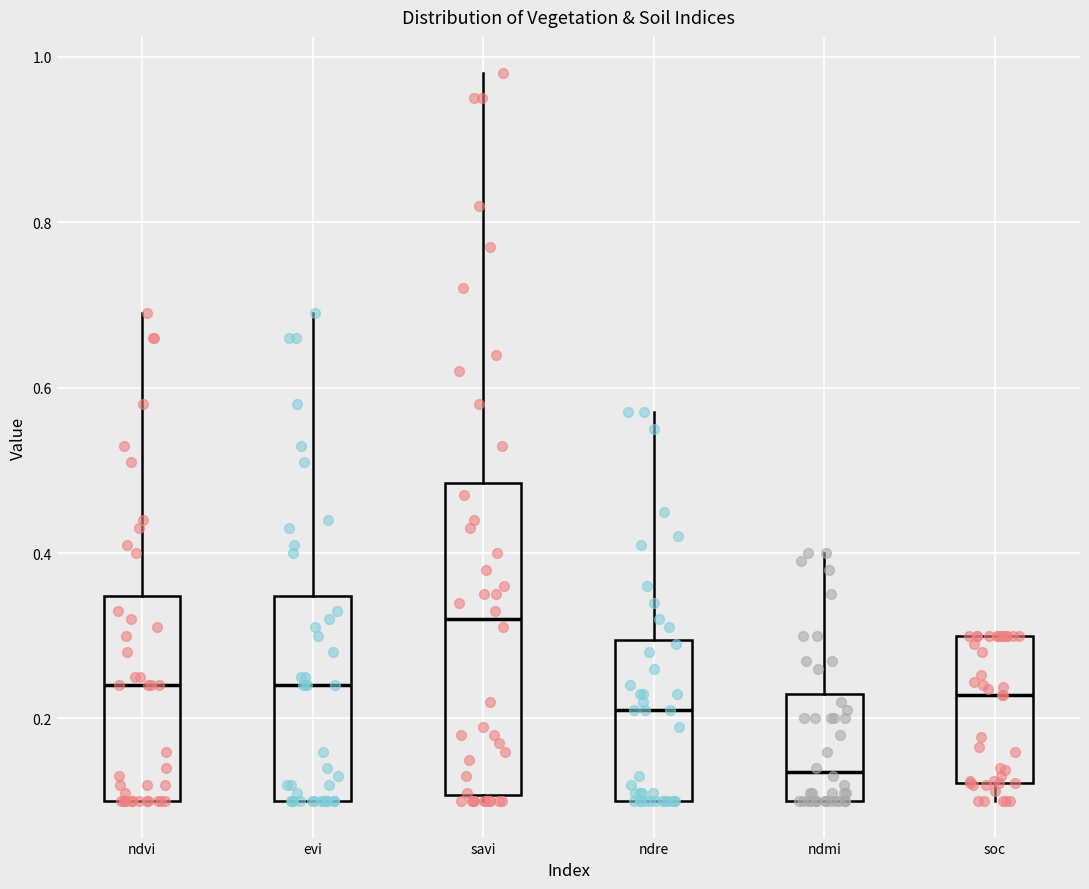

Comparing the boxes themselves (not the whiskers), which one is the tallest?

savi